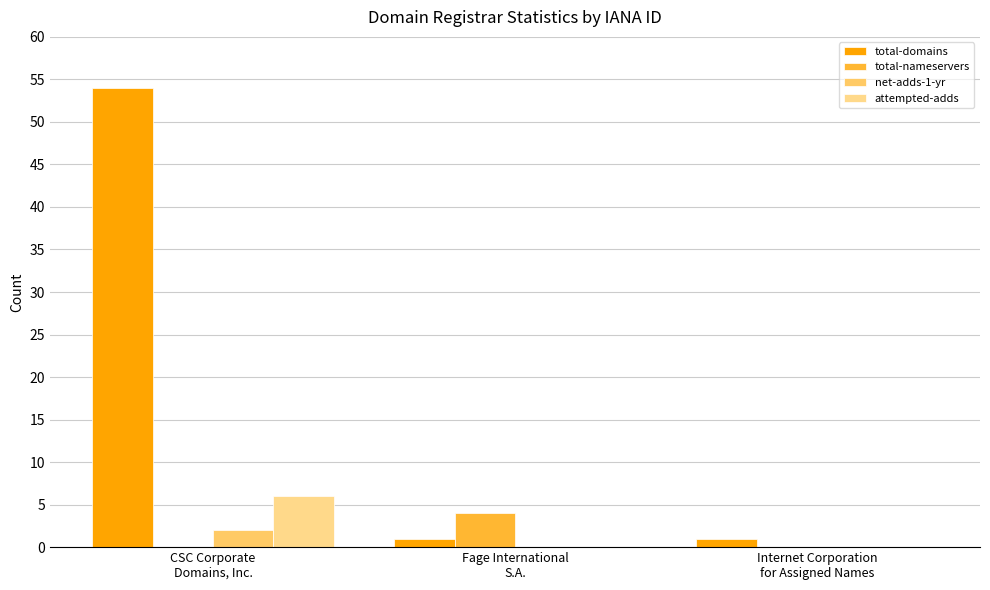

Reading left to right, extract all data points from this chart.

total-domains: 54	1	1
total-nameservers: 0	4	0
net-adds-1-yr: 2	0	0
attempted-adds: 6	0	0